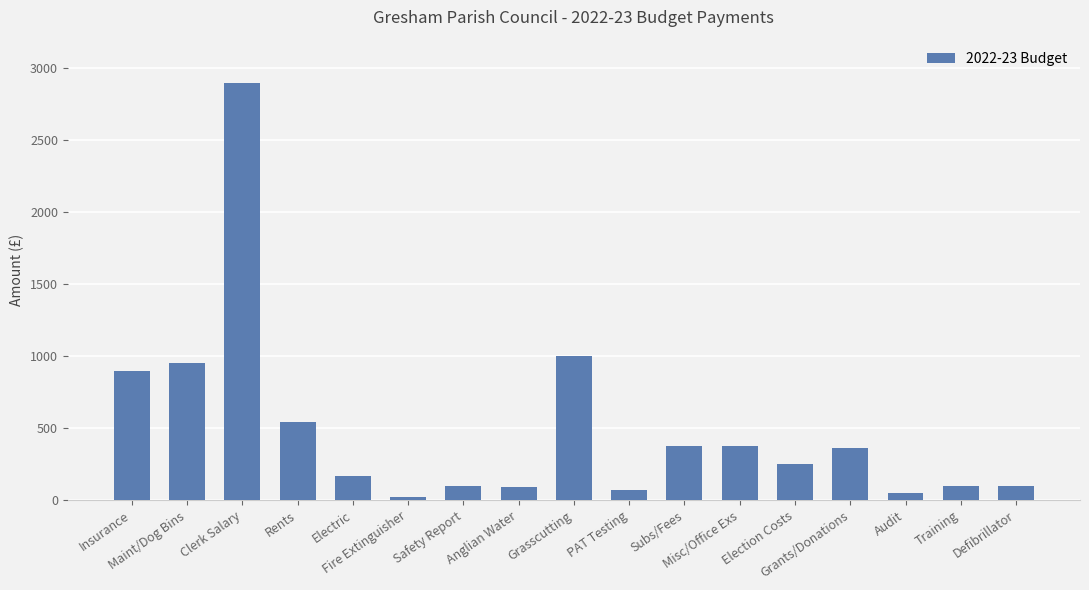

What is the smallest value displayed?

20